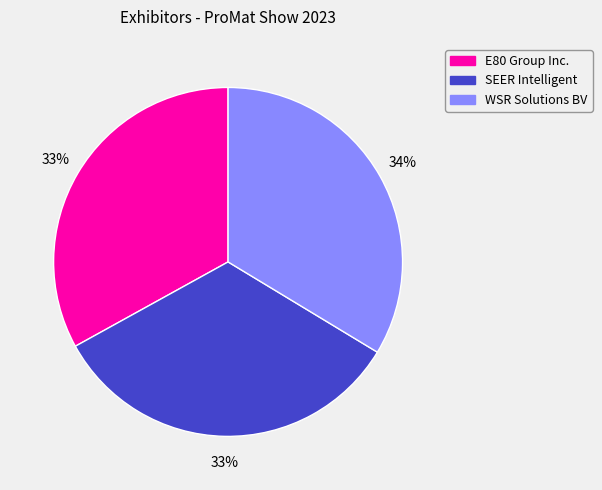

The WSR Solutions BV slice represents 20% of the pie. True or false?

False